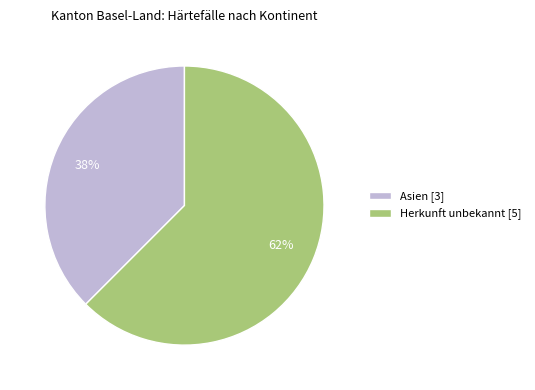

Is the sum of Herkunft unbekannt [5] and Asien [3] greater than half?

Yes